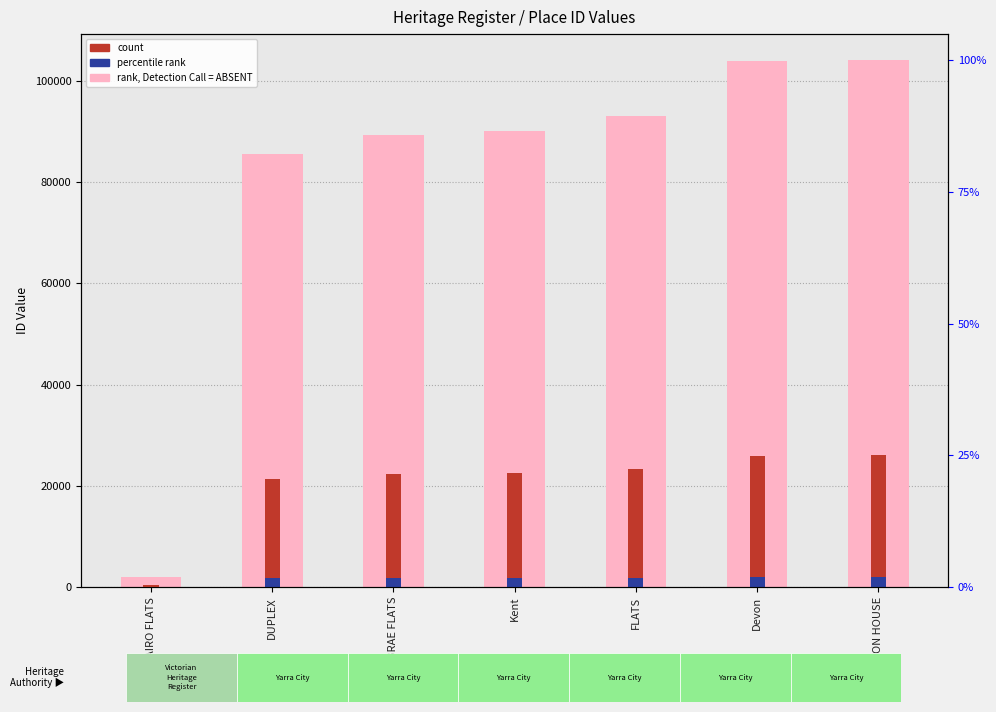

Which series has the largest range (max minus min)?

ID value (rank = ABSENT)